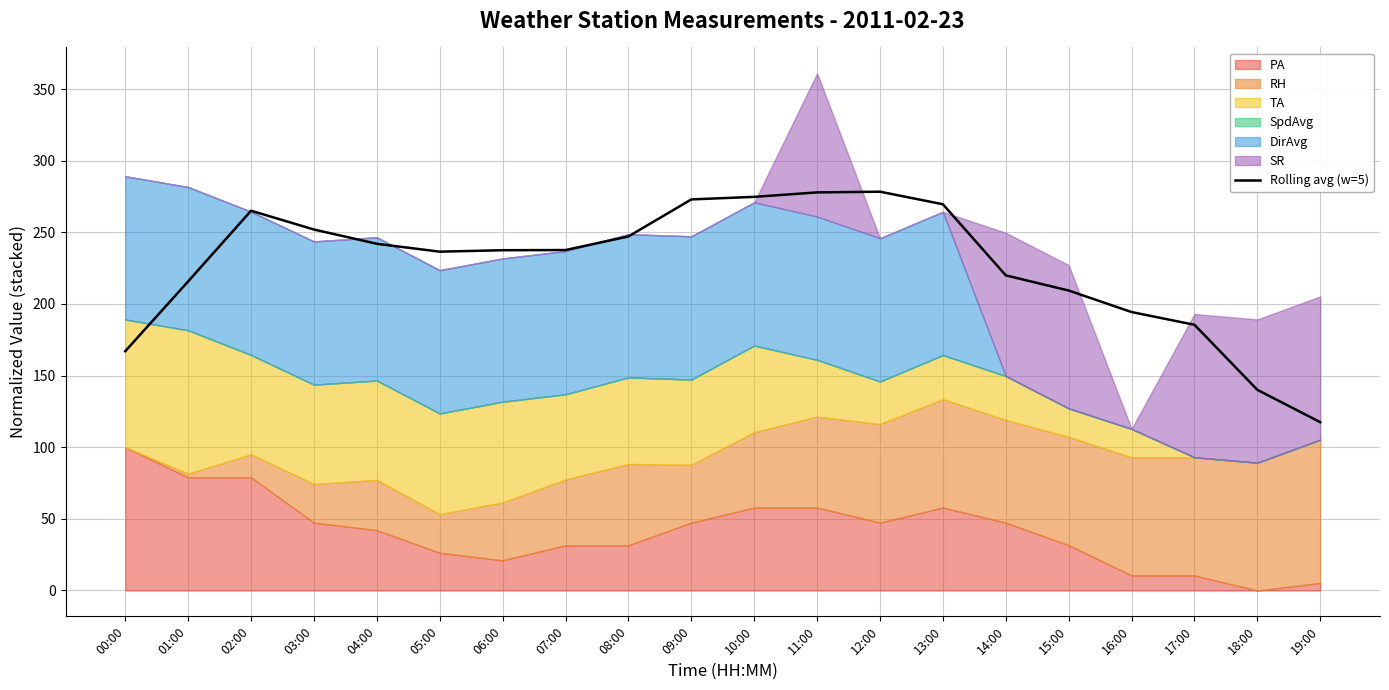

How many interior local peaks (higher than both neighbors) does the data have?

2